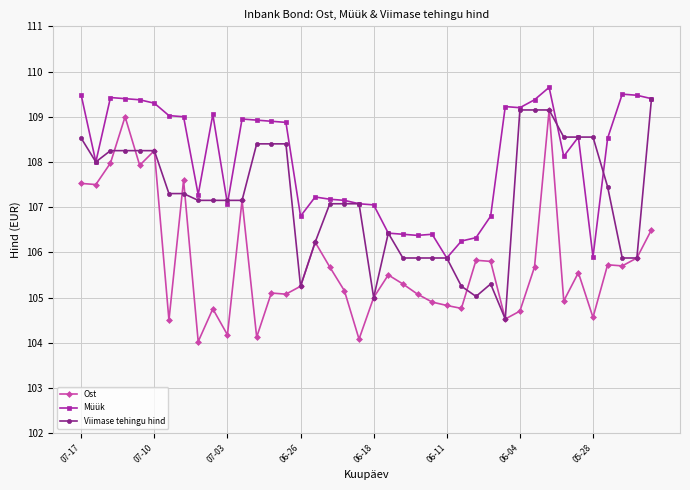

Which series has the largest total across all categories?

Müük